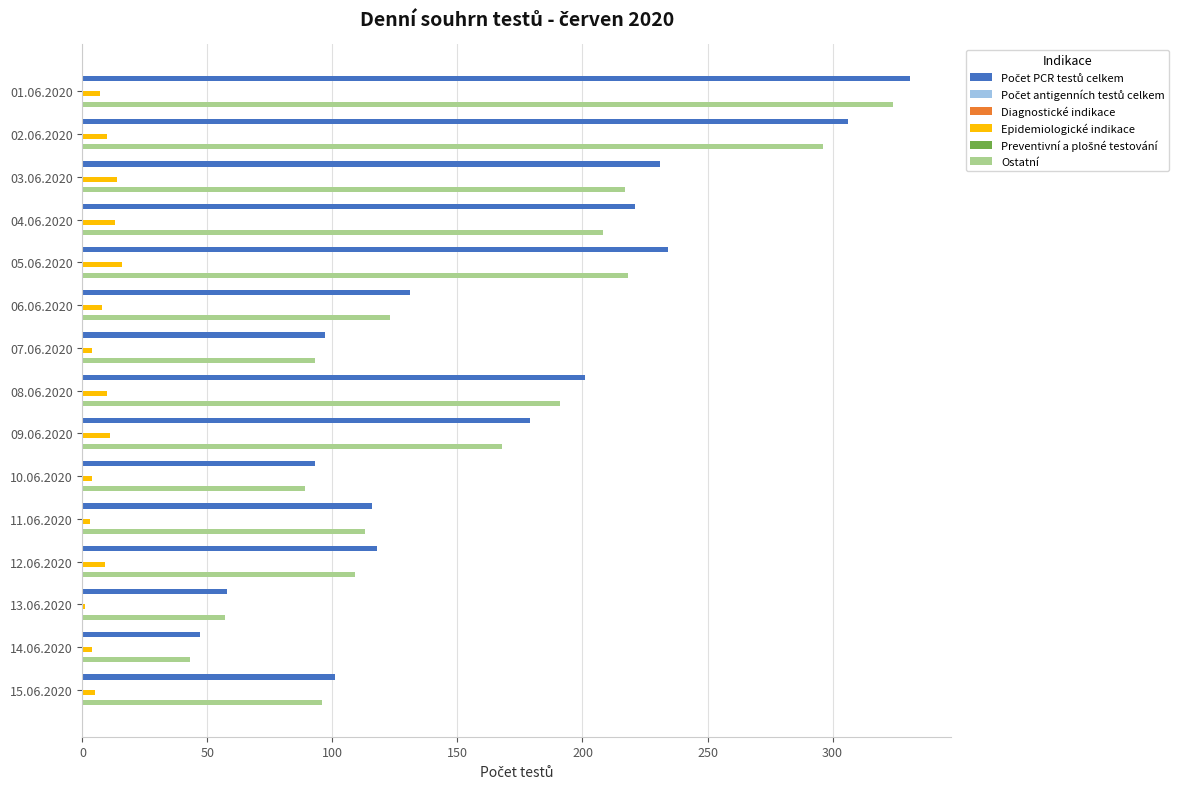

What is the greatest value displayed?

331.0